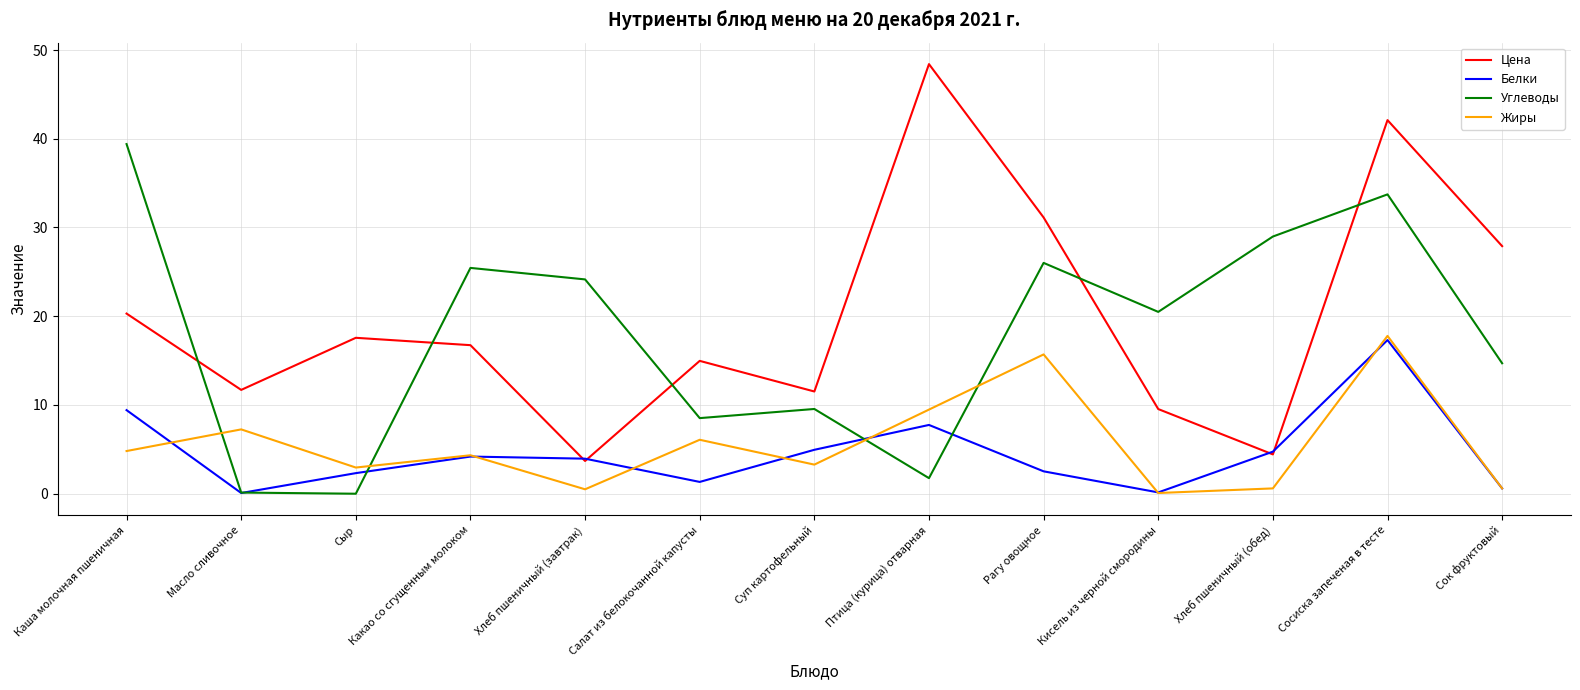

Rank the series at Суп картофельный from highest to lowest value.

Цена, Углеводы, Белки, Жиры